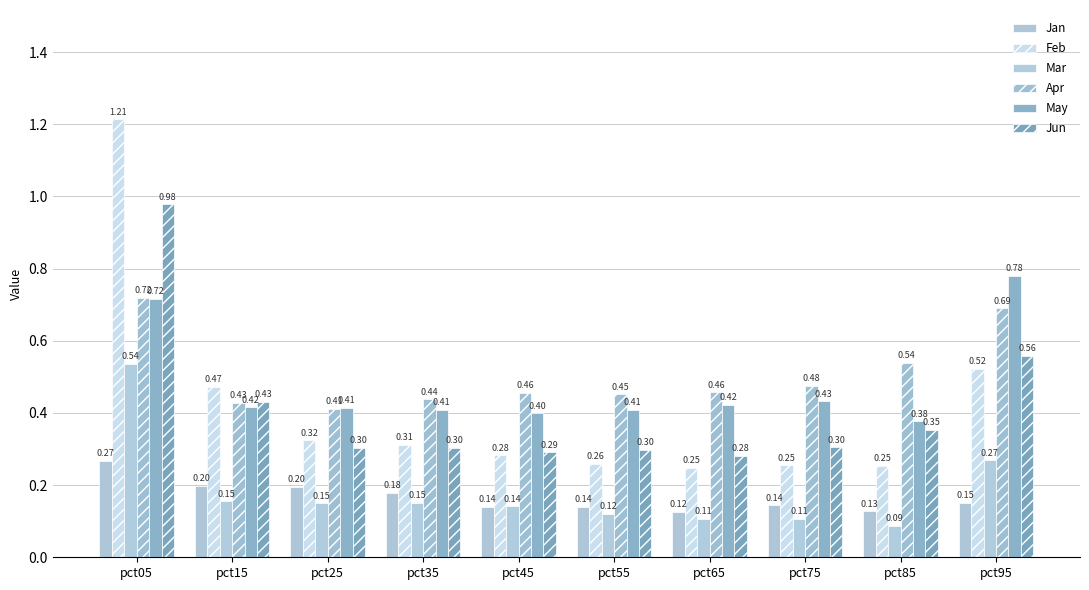

Reading left to right, transcribe all the data shown in this chart.

Jan: pct05=0.3	pct15=0.2	pct25=0.2	pct35=0.2	pct45=0.1	pct55=0.1	pct65=0.1	pct75=0.1	pct85=0.1	pct95=0.2
Feb: pct05=1.2	pct15=0.5	pct25=0.3	pct35=0.3	pct45=0.3	pct55=0.3	pct65=0.2	pct75=0.3	pct85=0.3	pct95=0.5
Mar: pct05=0.5	pct15=0.2	pct25=0.1	pct35=0.2	pct45=0.1	pct55=0.1	pct65=0.1	pct75=0.1	pct85=0.1	pct95=0.3
Apr: pct05=0.7	pct15=0.4	pct25=0.4	pct35=0.4	pct45=0.5	pct55=0.5	pct65=0.5	pct75=0.5	pct85=0.5	pct95=0.7
May: pct05=0.7	pct15=0.4	pct25=0.4	pct35=0.4	pct45=0.4	pct55=0.4	pct65=0.4	pct75=0.4	pct85=0.4	pct95=0.8
Jun: pct05=1.0	pct15=0.4	pct25=0.3	pct35=0.3	pct45=0.3	pct55=0.3	pct65=0.3	pct75=0.3	pct85=0.4	pct95=0.6